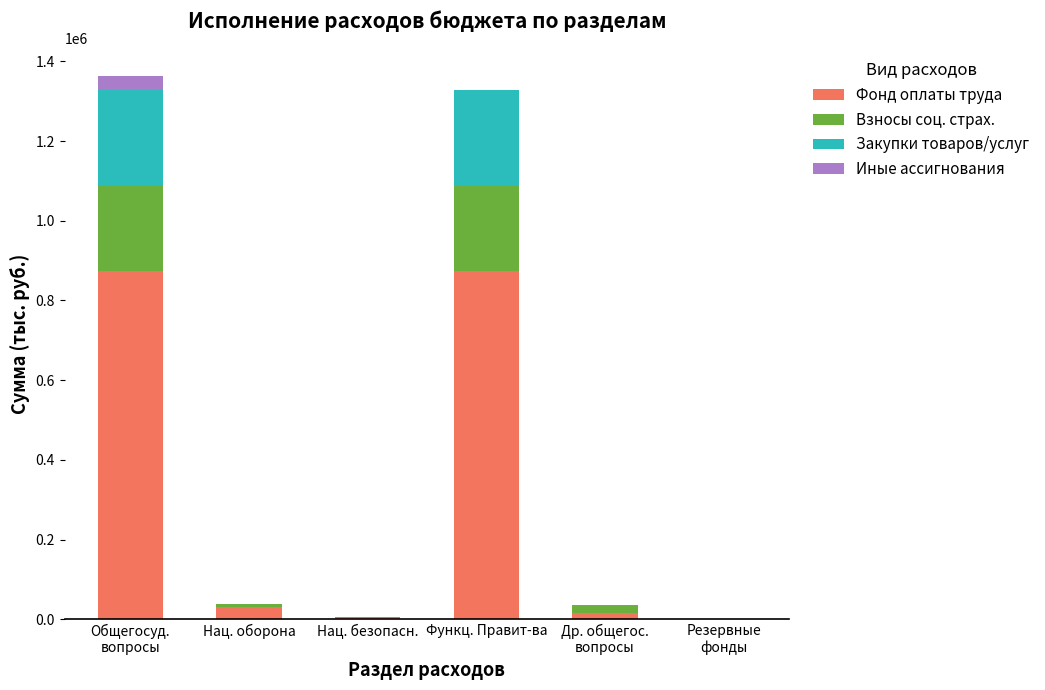

What is the maximum value for Фонд оплаты труда?

873324.7